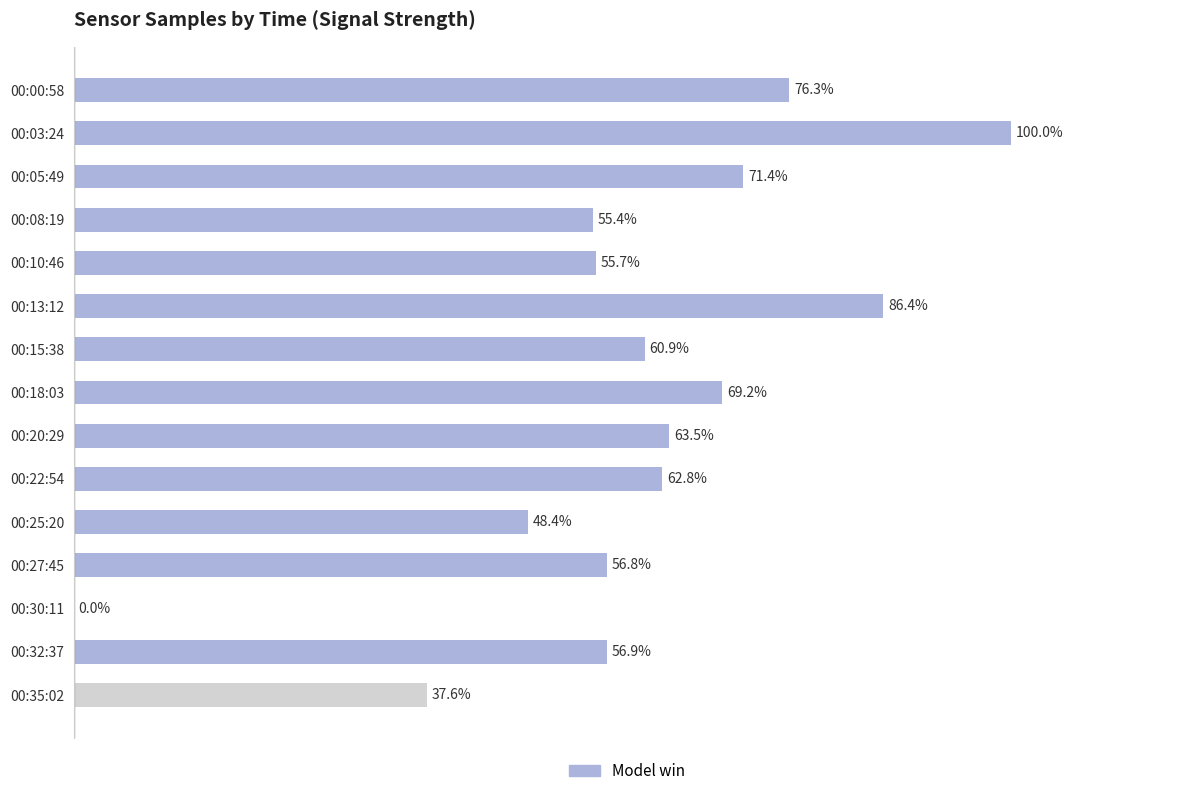

At which category does the chart reach its peak across all series?

00:03:24